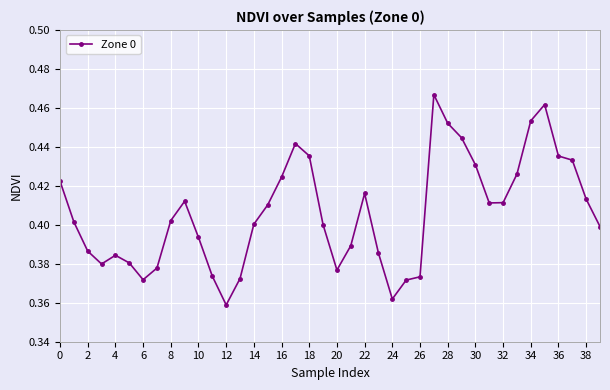

What is the sum of all values?

16.2